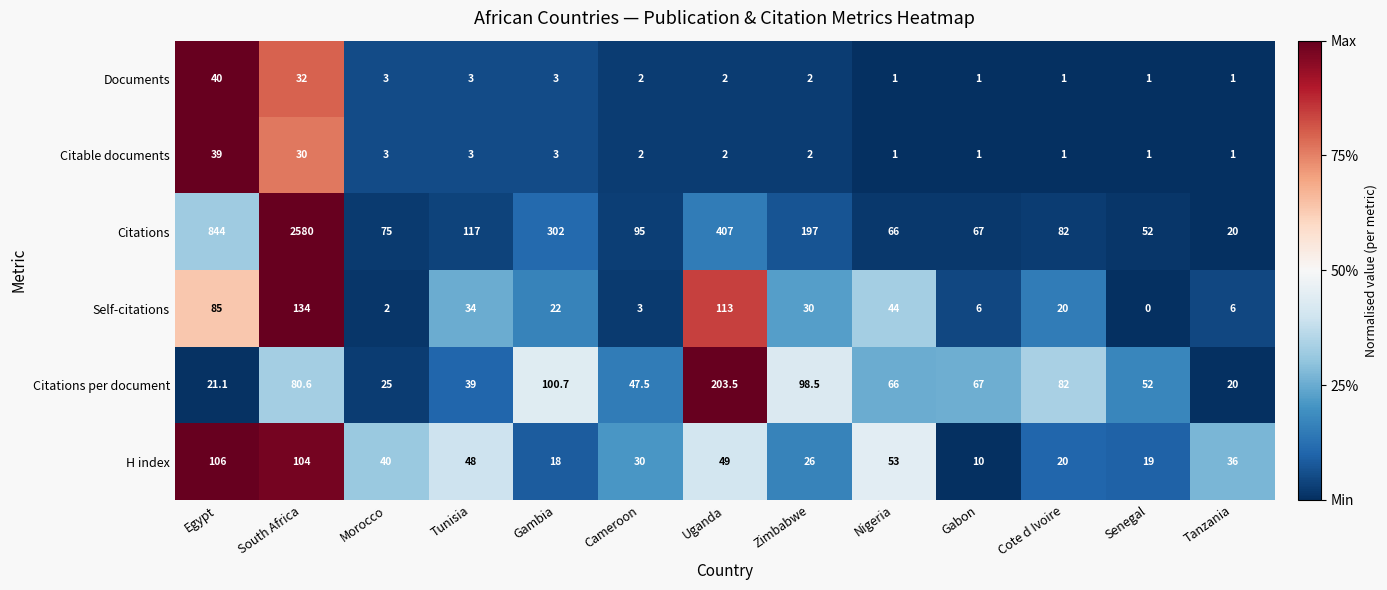

How many data points does each series have?

13